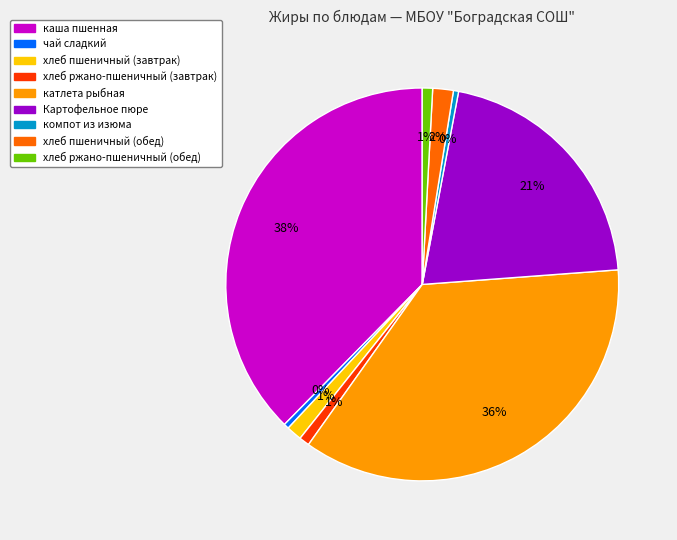

What is the largest slice in the pie chart?

каша пшенная